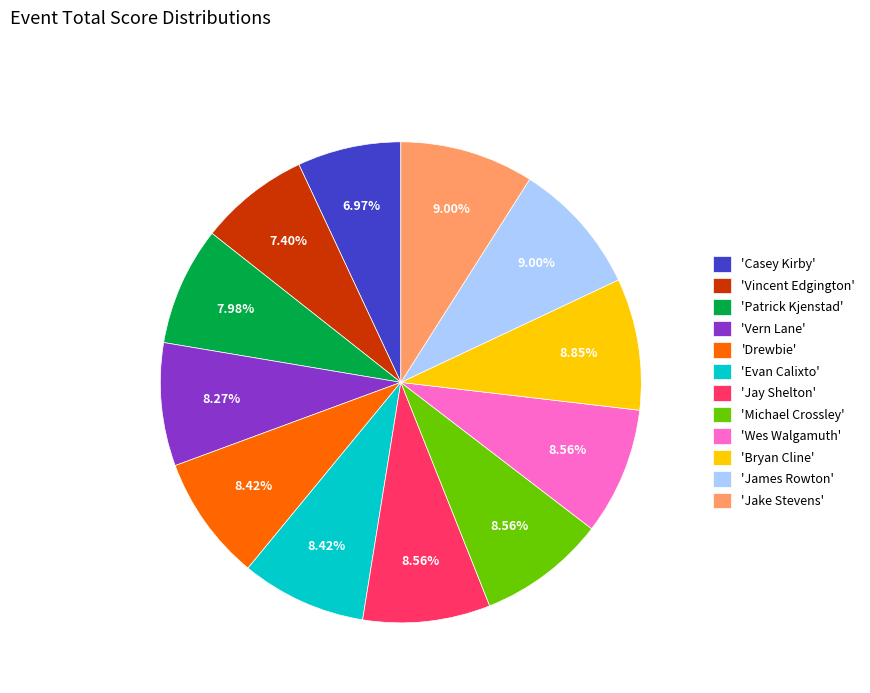

Is the sum of 'Casey Kirby' and 'Evan Calixto' greater than half?

No